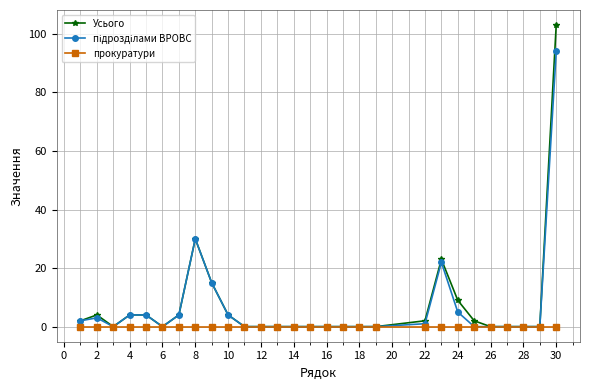

What is the greatest value displayed?

103